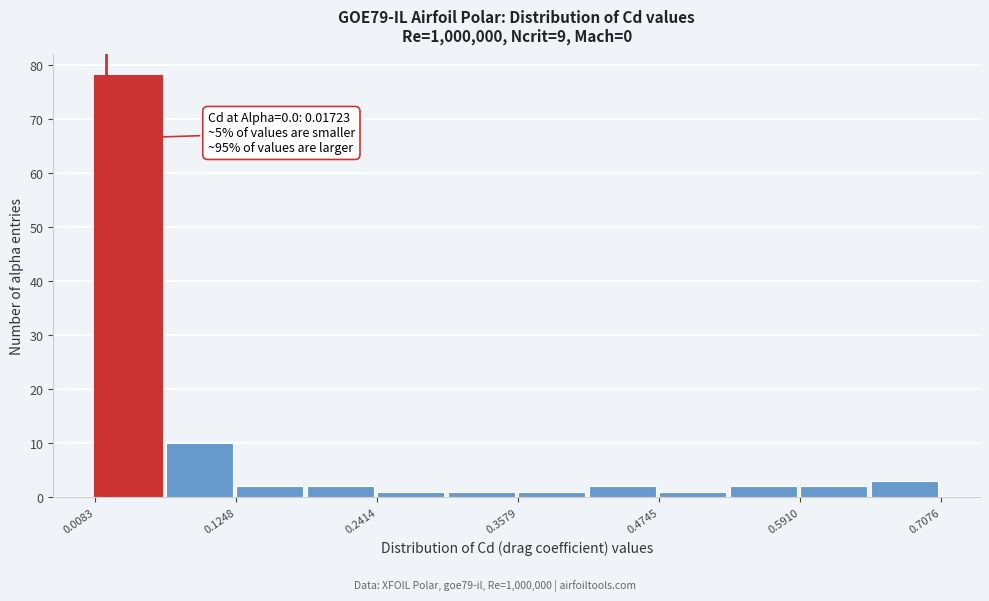

Around what value on the x-axis is the tallest bar? Give the approximate position of its centre, as read against the axis.

0.04